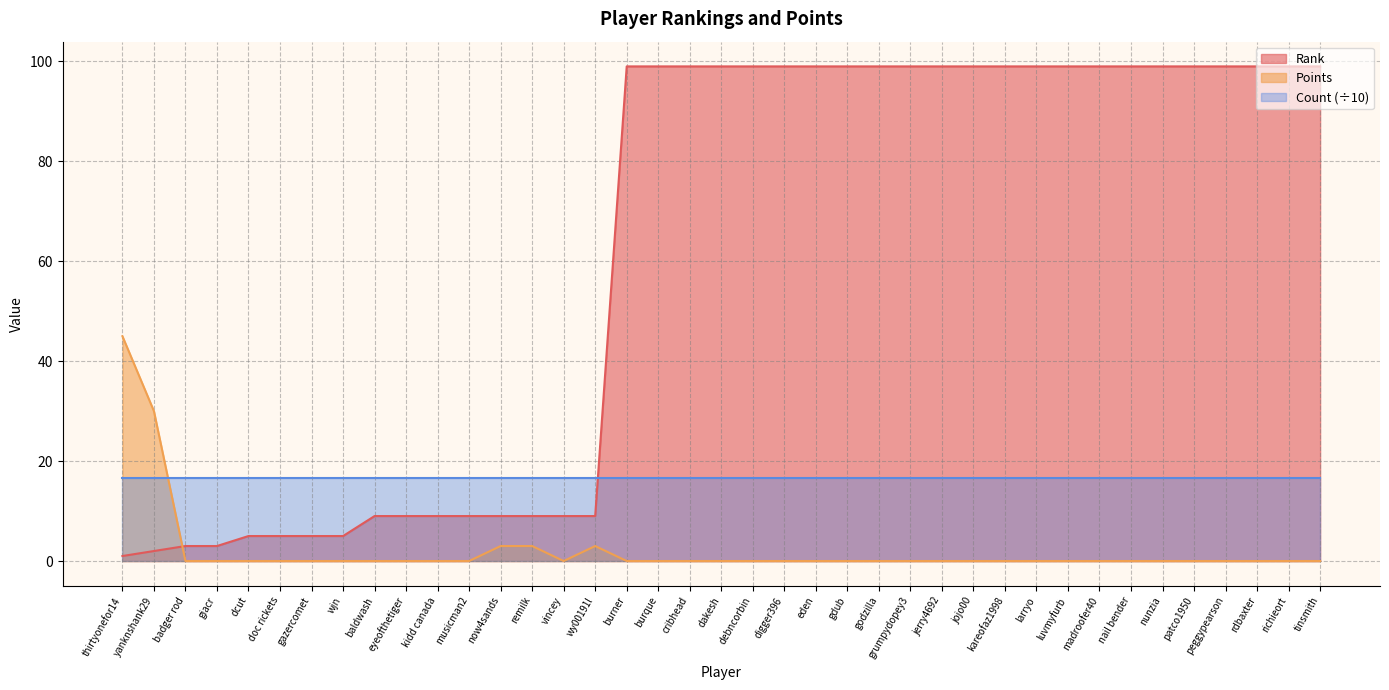

At which category does the chart reach its peak across all series?

burner